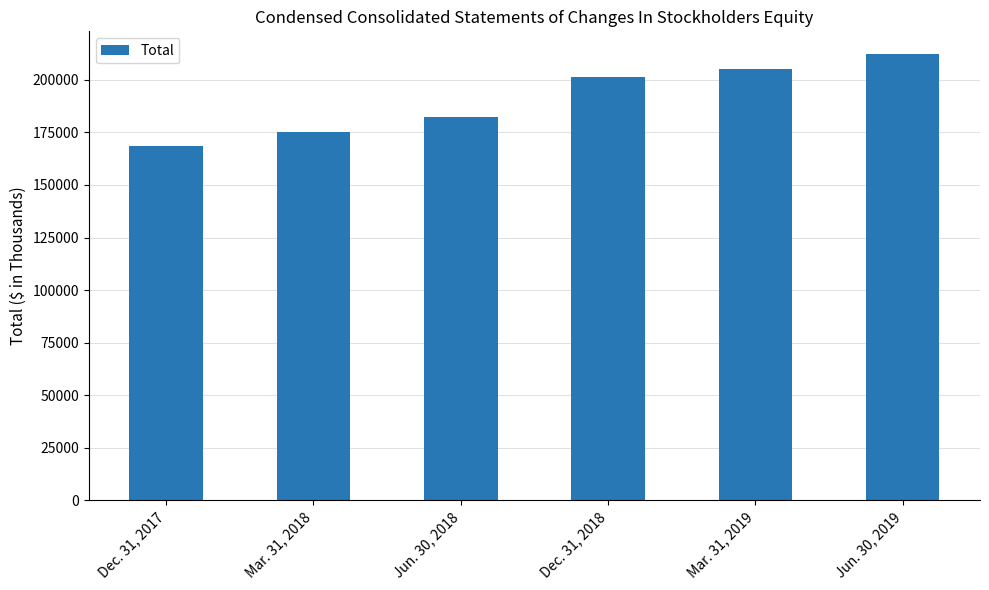

What is the value of the 5th bar from the left?

205119